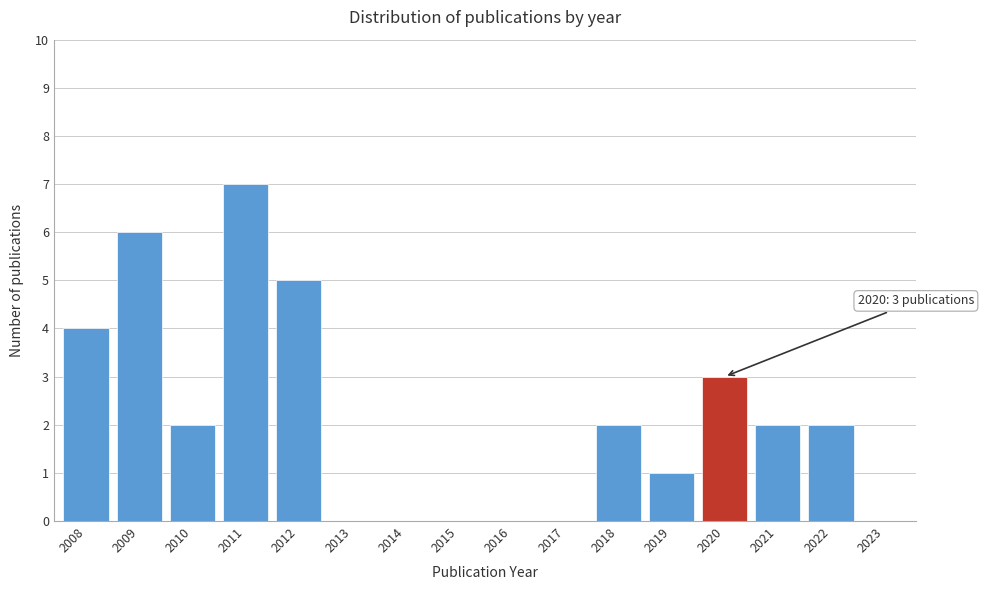

Reading right to left, transcribe all the data shown in this chart.

2023=0	2022=2	2021=2	2020=3	2019=1	2018=2	2017=0	2016=0	2015=0	2014=0	2013=0	2012=5	2011=7	2010=2	2009=6	2008=4